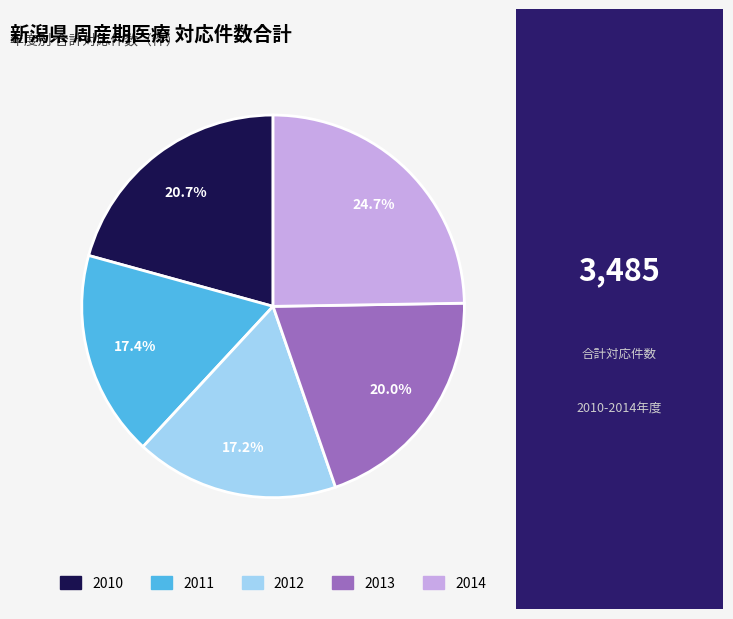

Is the sum of 2011 and 2010 greater than half?

No